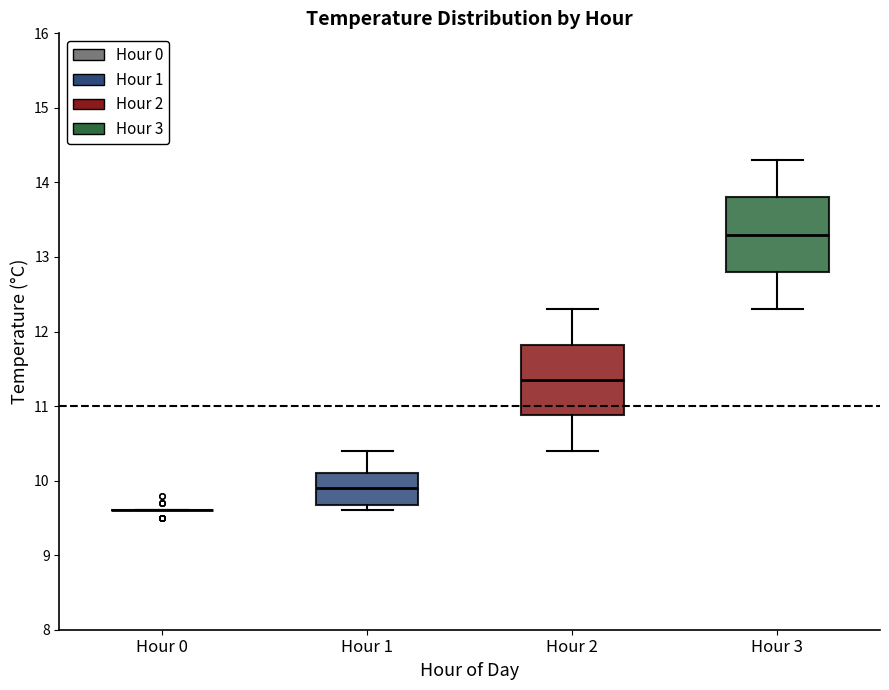

Reading left to right, transcribe this box plot: for each box, give where its median line is, the range the box spans, and where its two whiskers end, as read against the y-axis. The values are not printed on the chart, so give them approximately, as read against the axis.

Hour 0: box collapsed to a line at 9.6, whiskers 9.6 to 9.6
Hour 1: median 9.9, box 9.7 to 10.1, whiskers 9.6 to 10.4
Hour 2: median 11.4, box 10.9 to 11.8, whiskers 10.4 to 12.3
Hour 3: median 13.3, box 12.8 to 13.8, whiskers 12.3 to 14.3